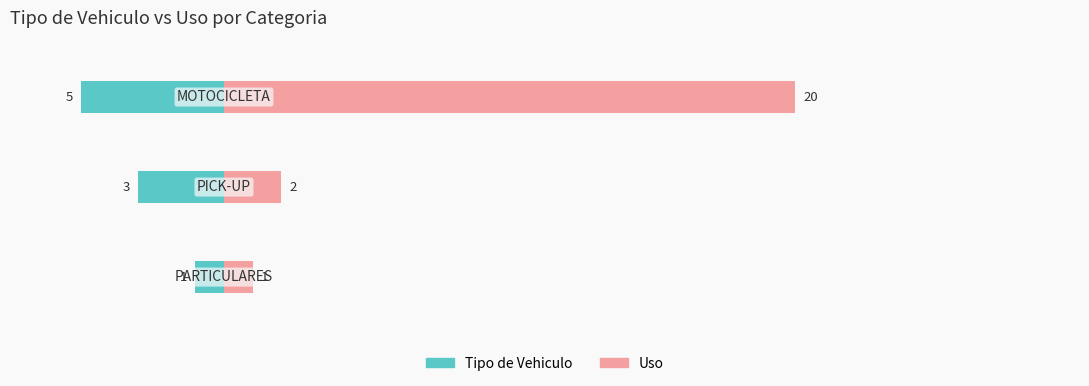

What is the value of the Tipo de Vehiculo bar at the 3rd from the left?

-5